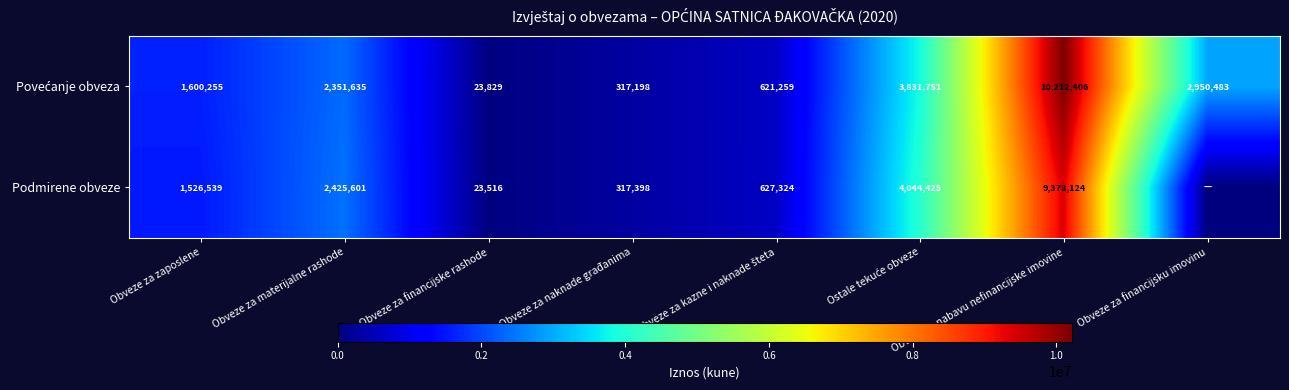

What is the difference between the highest and lowest values at Obveze za financijske rashode?

313